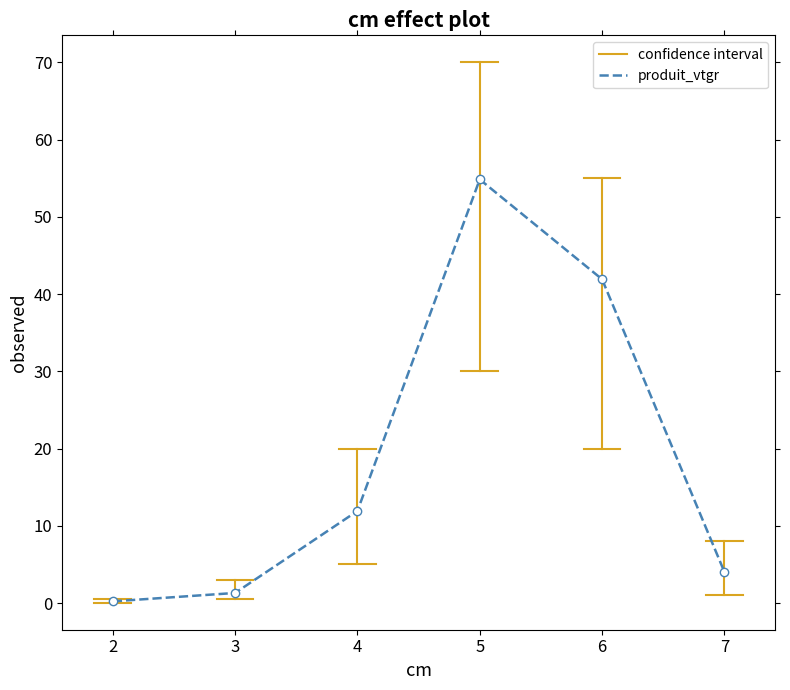

Reading left to right, transcribe all the data shown in this chart.

0.2	1.3	11.9	54.8	41.9	4.0